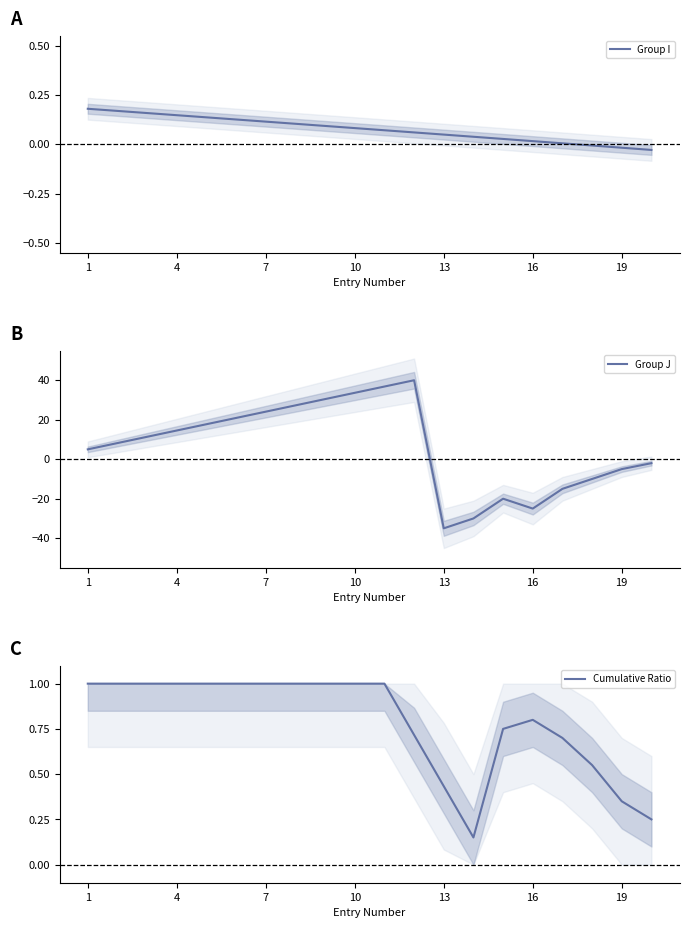

Is it true that Group J equals 60.0 at 10?

False